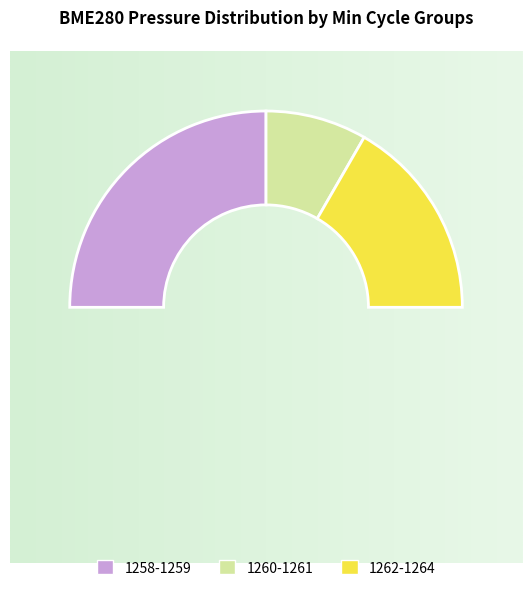

The 1258 slice represents 1% of the pie. True or false?

False